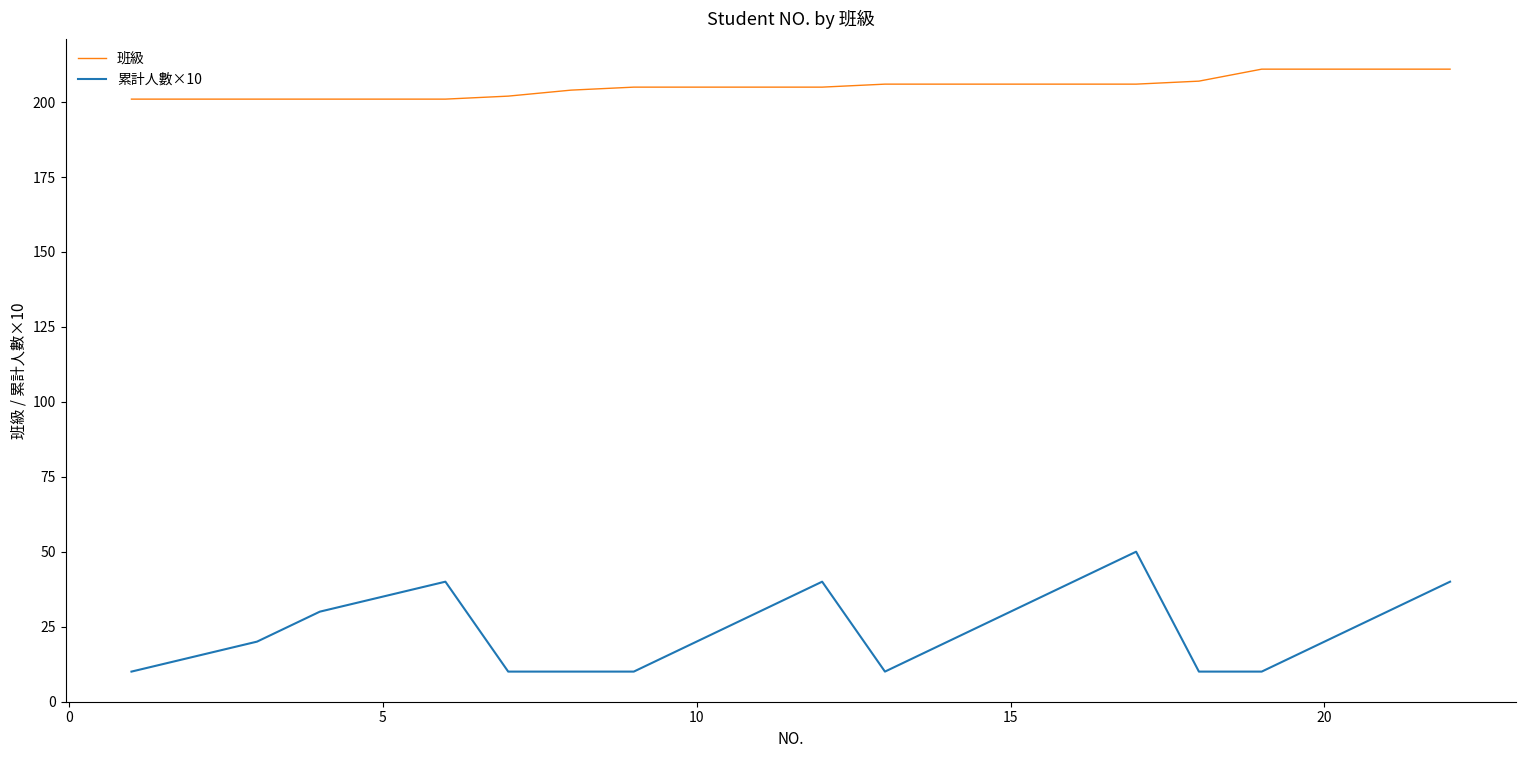

Which series has the largest range (max minus min)?

累計人數×10